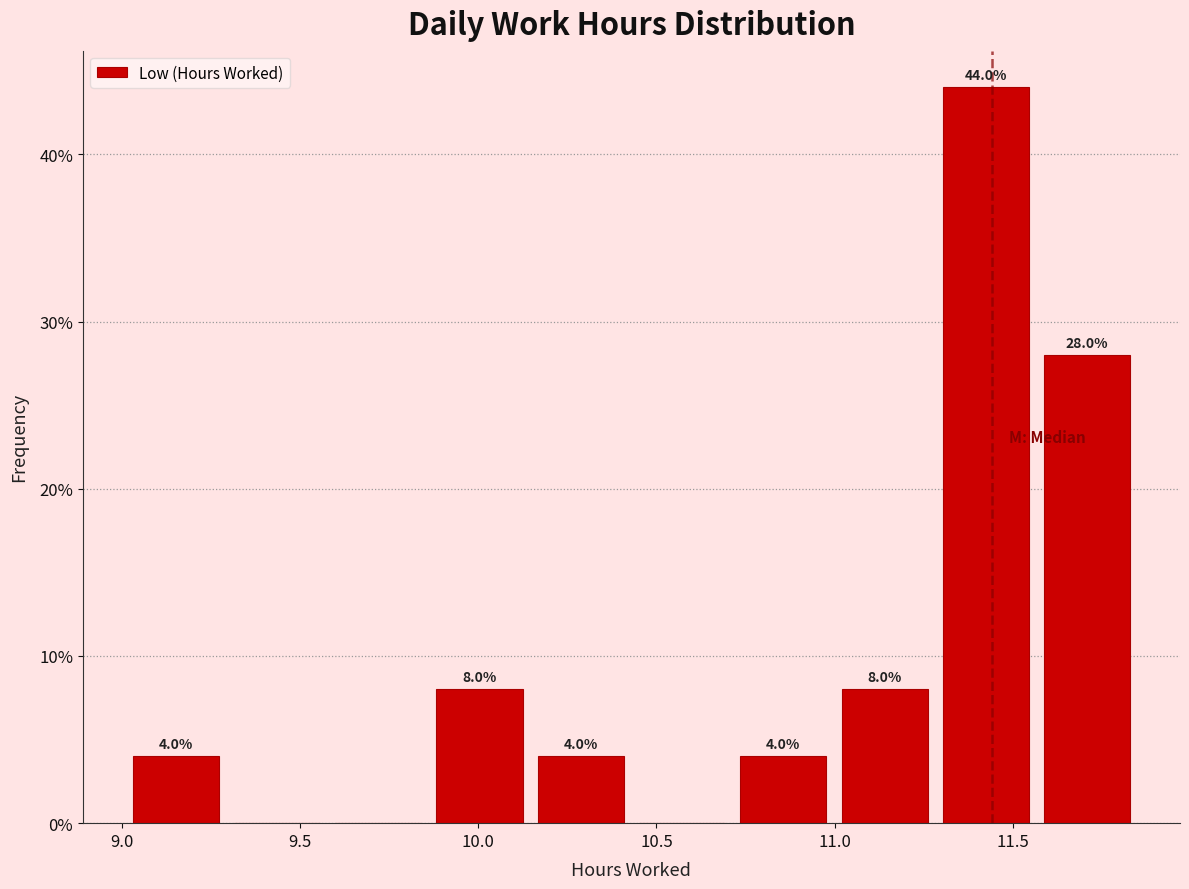

Over which range of the x-axis is the bar tallest?

11.30 to 11.55